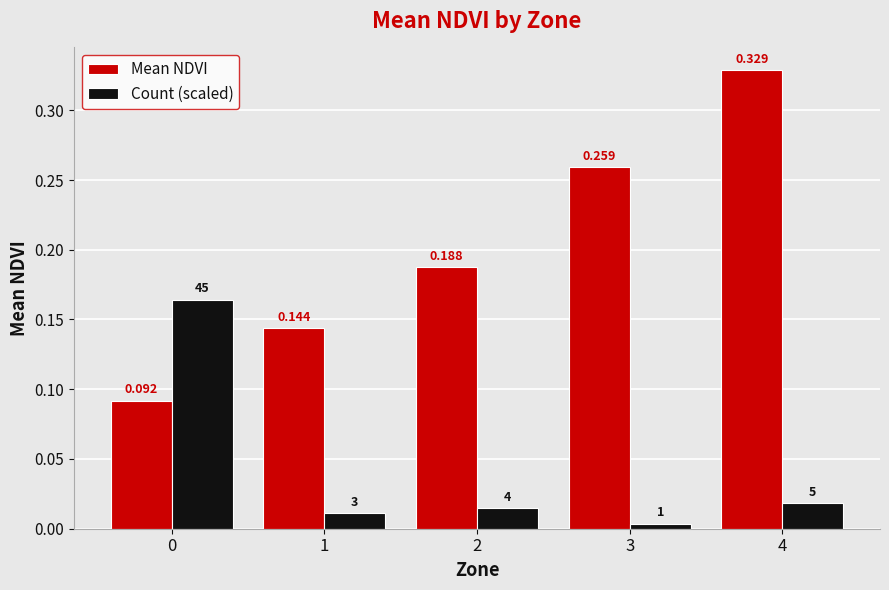

List the series in order of their overall mean, highest first.

Mean NDVI, Count (scaled)